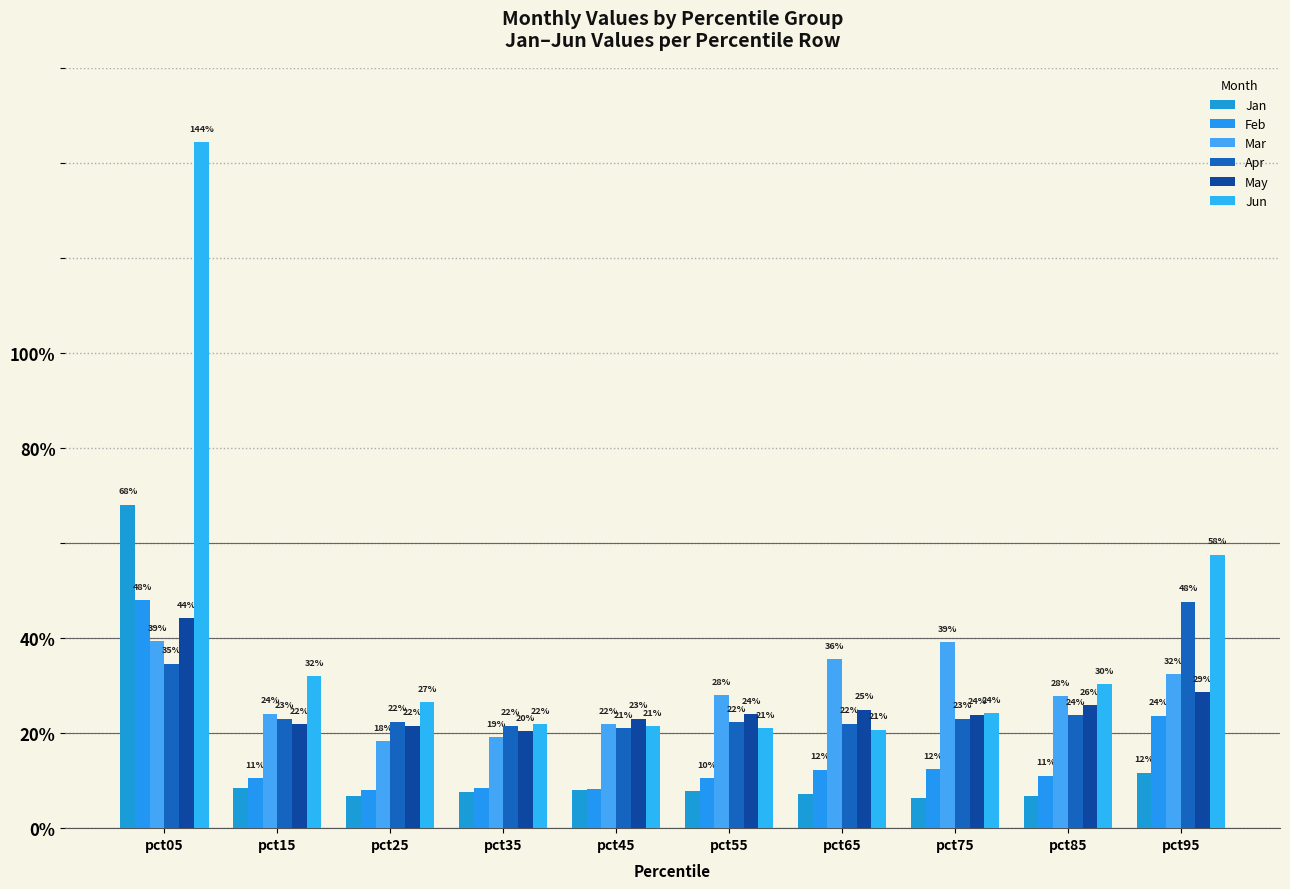

Does the chart contain stacked bars?

No